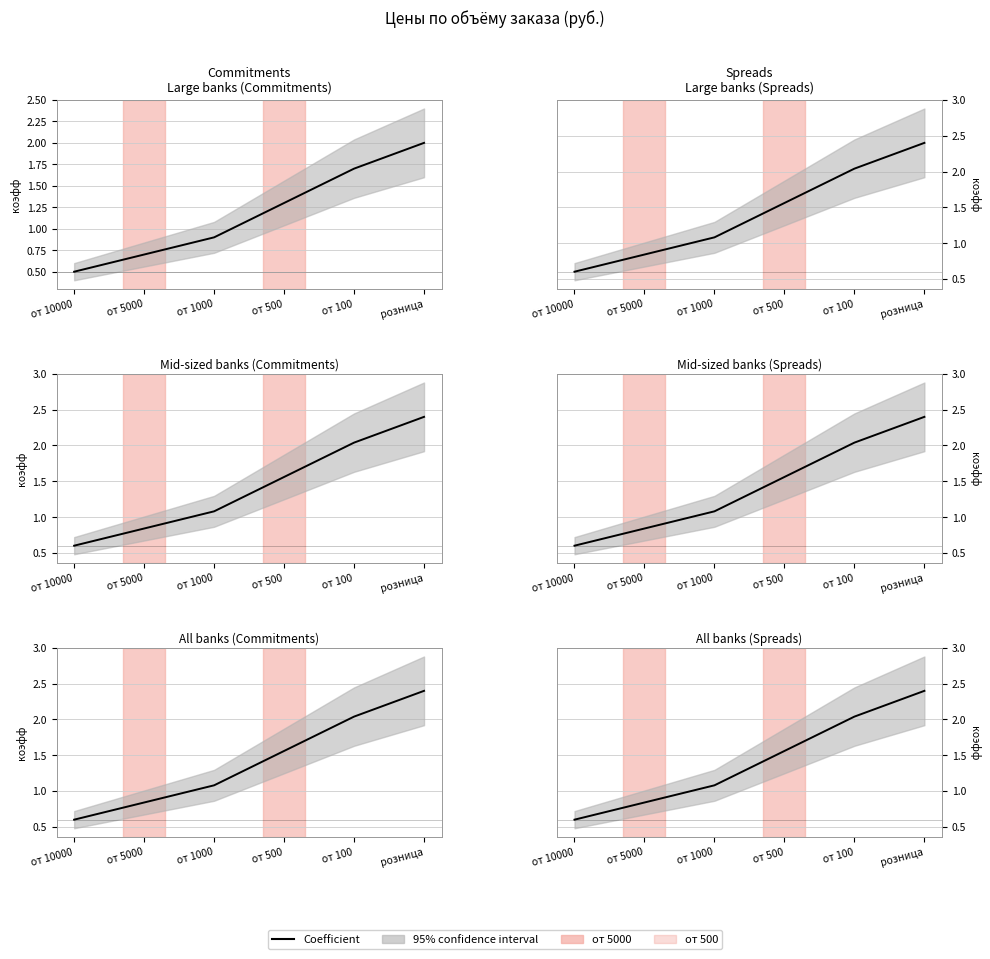

Reading left to right, extract all data points from this chart.

черный: от 10000=0.5	от 5000=0.7	от 1000=0.9	от 500=1.3	от 100=1.7	розница=2.0
белый: от 10000=0.6	от 5000=0.8	от 1000=1.1	от 500=1.6	от 100=2.0	розница=2.4
серый: от 10000=0.6	от 5000=0.8	от 1000=1.1	от 500=1.6	от 100=2.0	розница=2.4
дуб: от 10000=0.6	от 5000=0.8	от 1000=1.1	от 500=1.6	от 100=2.0	розница=2.4
т.бежевый: от 10000=0.6	от 5000=0.8	от 1000=1.1	от 500=1.6	от 100=2.0	розница=2.4
св.бежевый: от 10000=0.6	от 5000=0.8	от 1000=1.1	от 500=1.6	от 100=2.0	розница=2.4